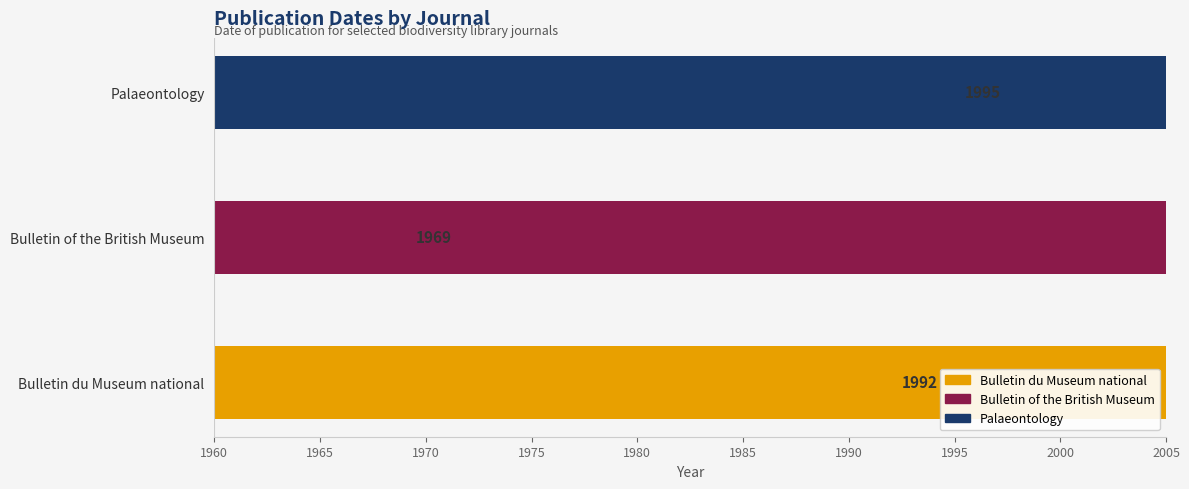

Reading left to right, transcribe all the data shown in this chart.

1992	1969	1995